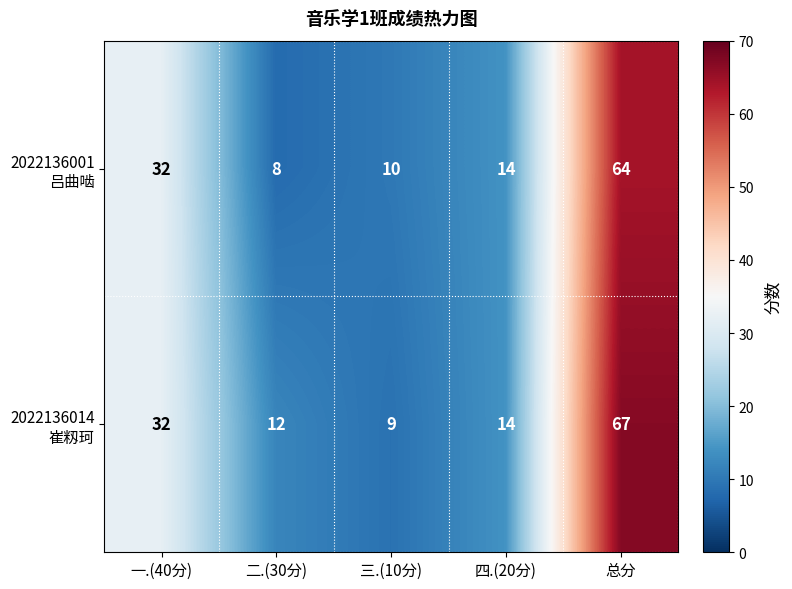

What is the spread (max minus min) of values at 总分?

3